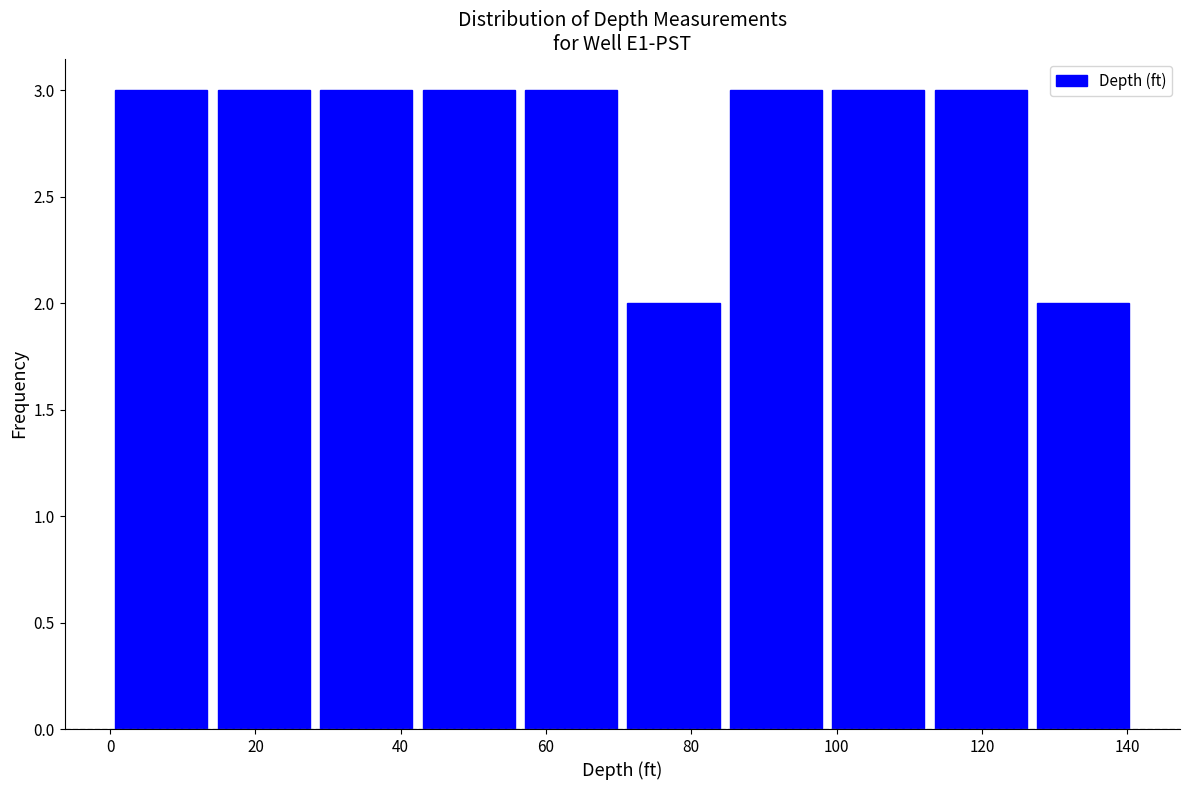

Reading left to right, transcribe this chart: for each bar, give the range it covers on the x-axis and its height. Neither the bar edges nor the heights are printed on the chart, so give them approximately, as read against the axes.

0 to 14: 3
14 to 28: 3
28 to 42: 3
42 to 56: 3
56 to 70: 3
70 to 84: 2
84 to 98: 3
98 to 112: 3
112 to 126: 3
126 to 142: 2